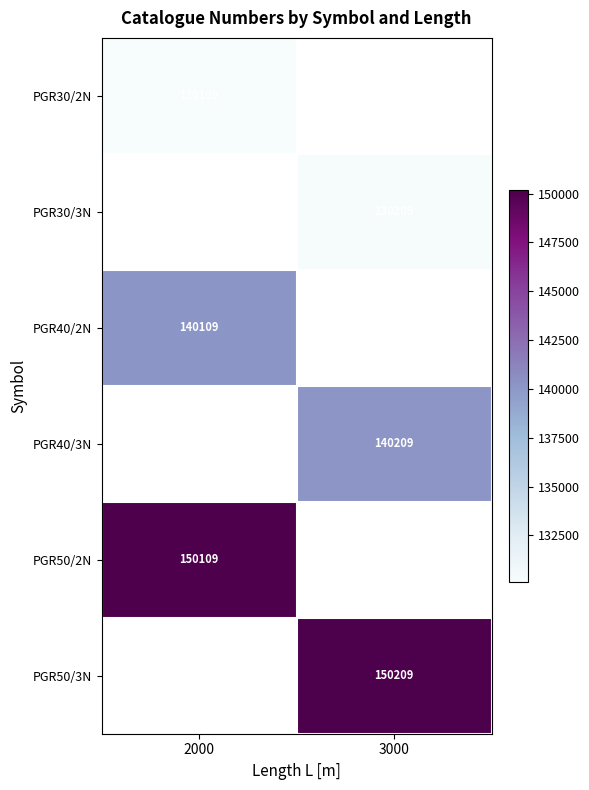

Between 3000 and 2000, which is larger?

2000